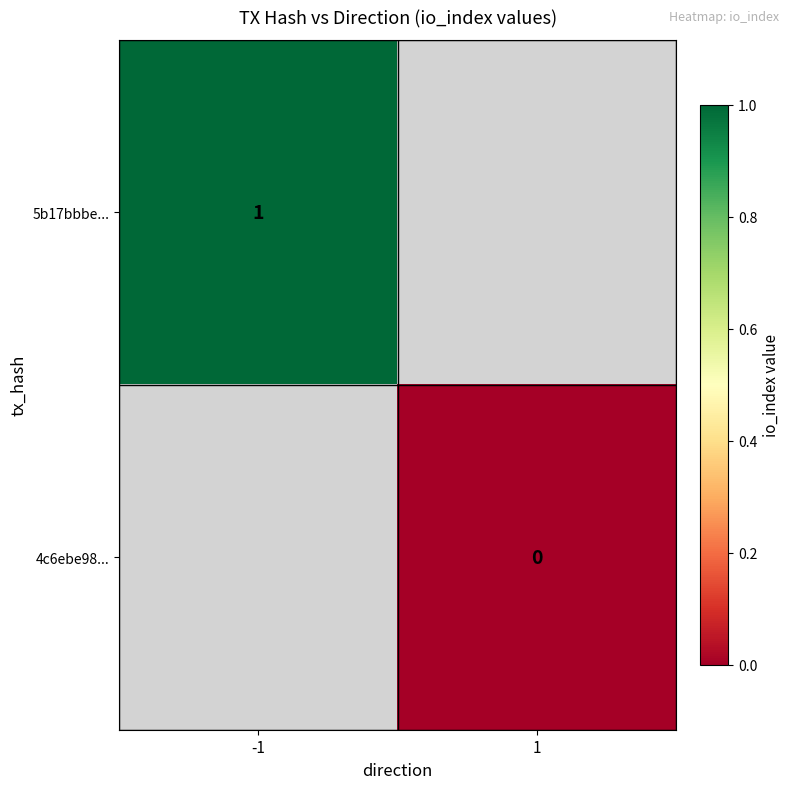

Is it true that 5b17bbbe... equals 1 at -1?

True